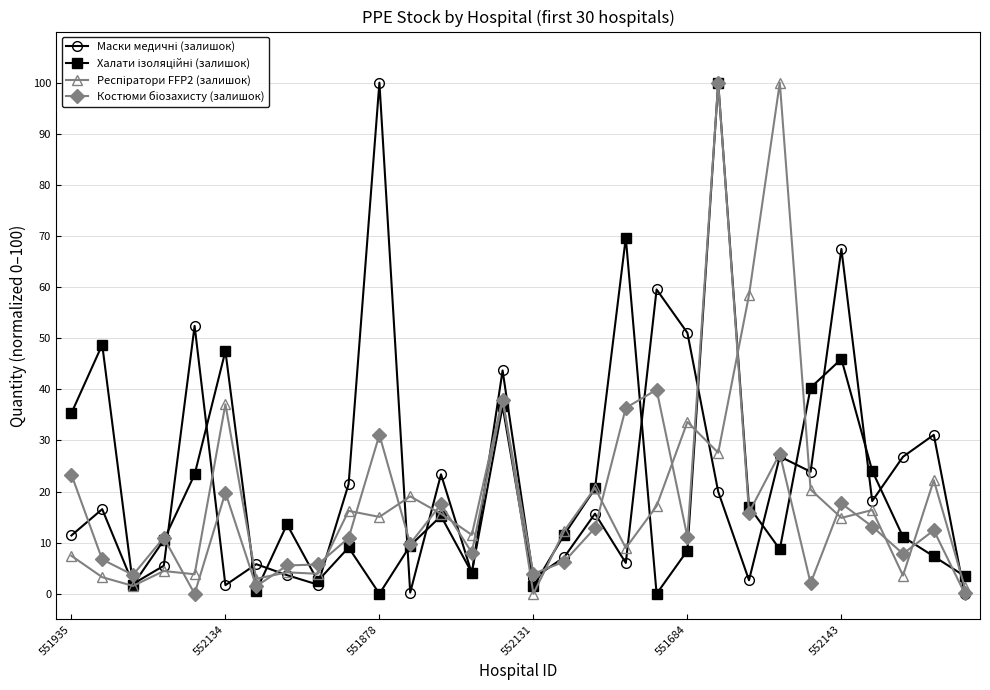

Count the number of data series in this chart.

4